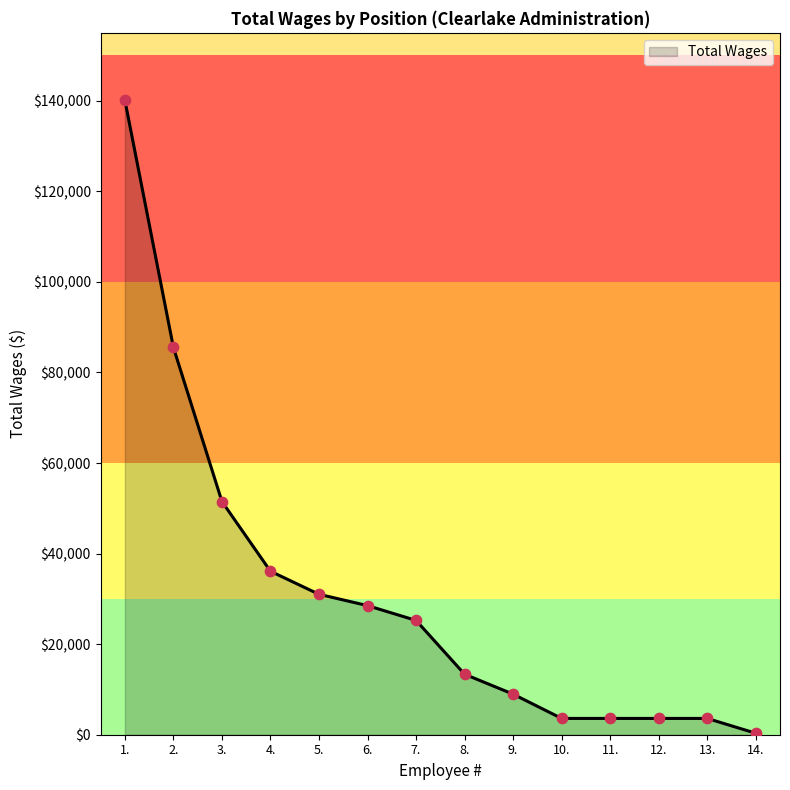

Which has a higher value, 11. or 3.?

3.